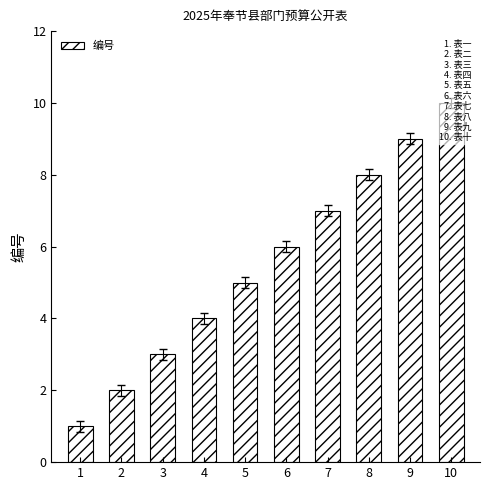

Are the bars grouped side by side (vs. stacked)?

No